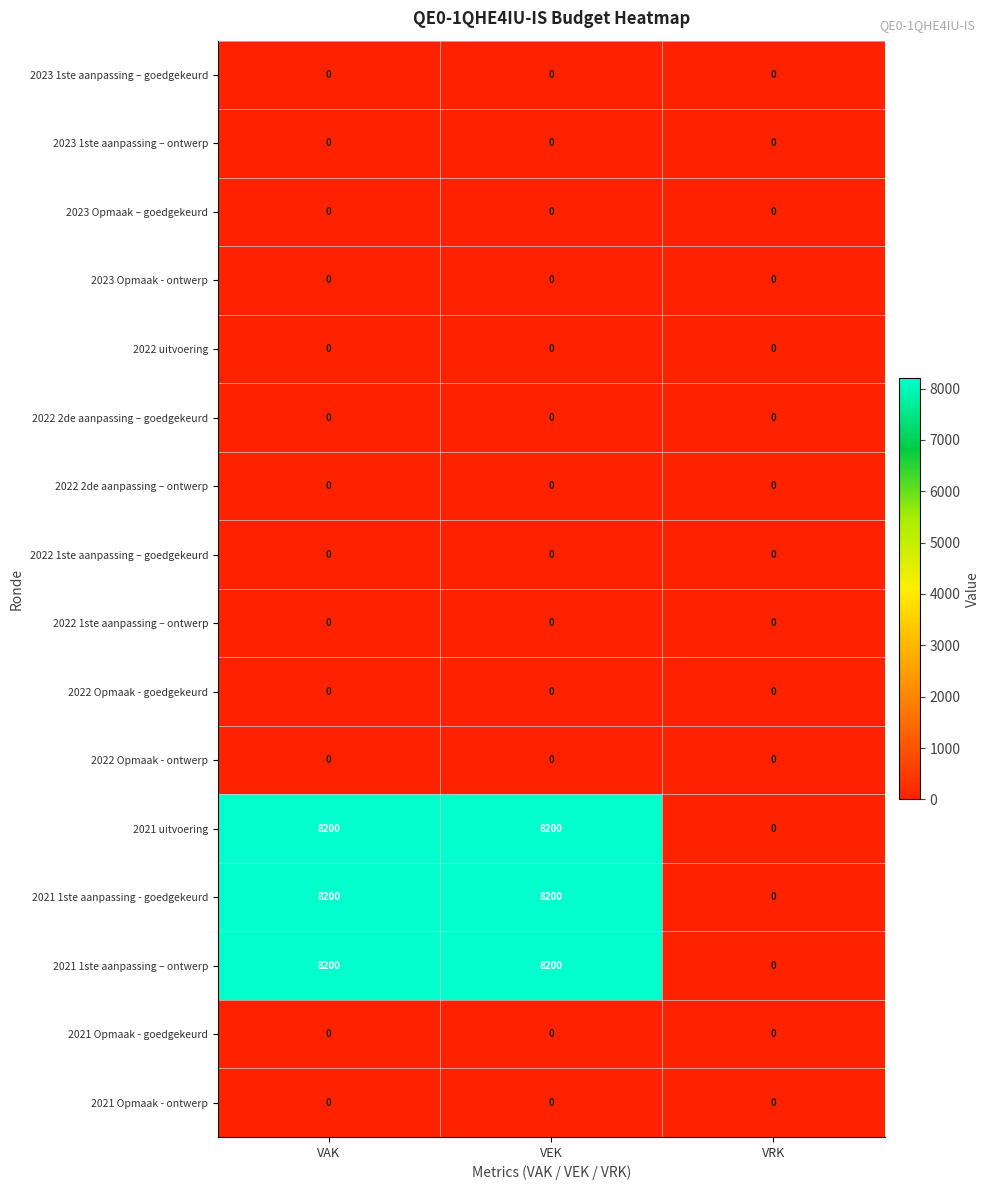

What is the spread (max minus min) of values at VAK?

8200